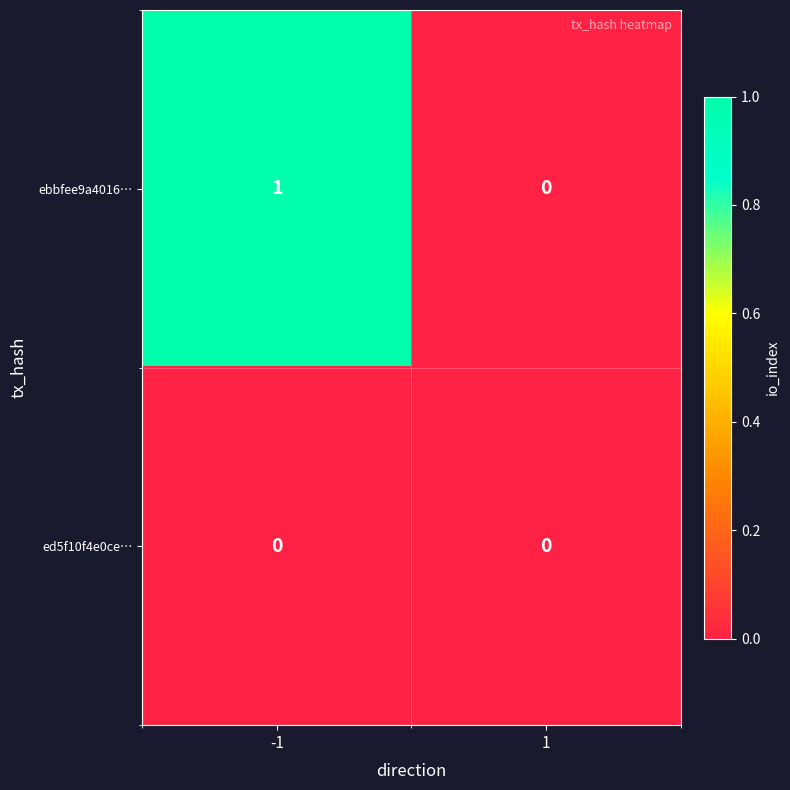

Is it true that ebbfee9a4016… equals 1 at 1?

False